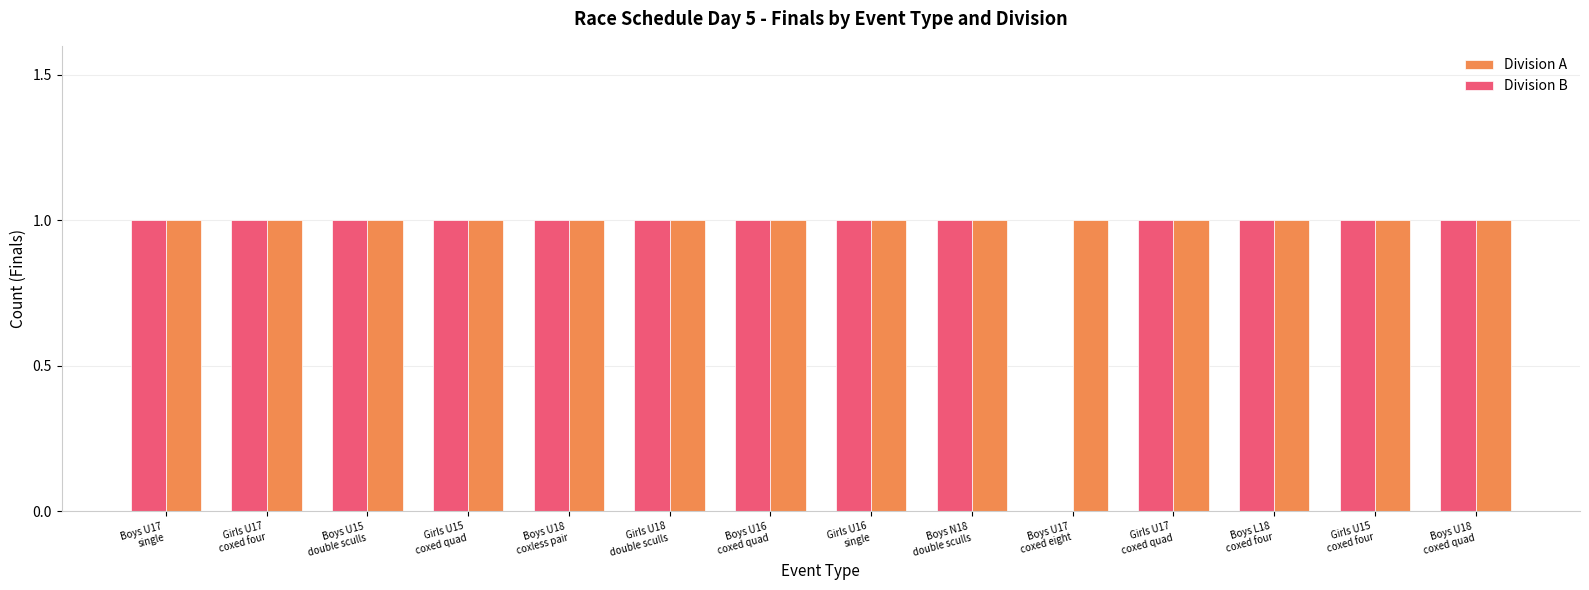

Which series has the largest total across all categories?

Division A